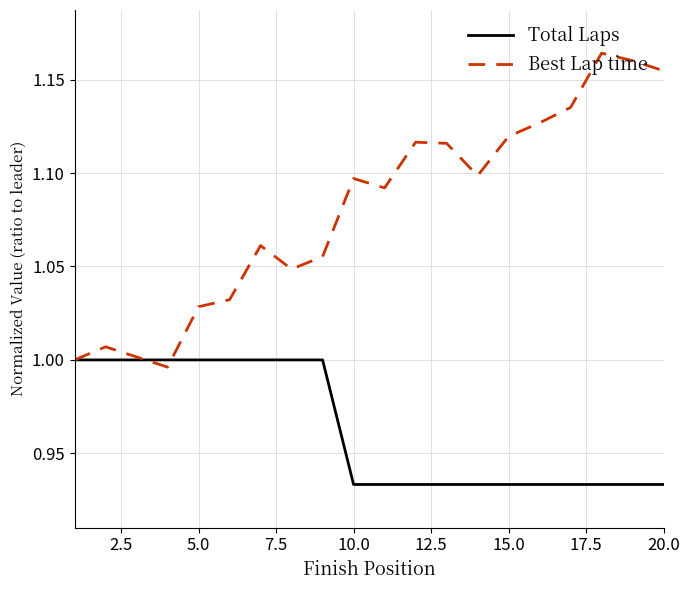

Which series ends up on top after the final intersection of Total Laps and Best Lap time?

Best Lap time